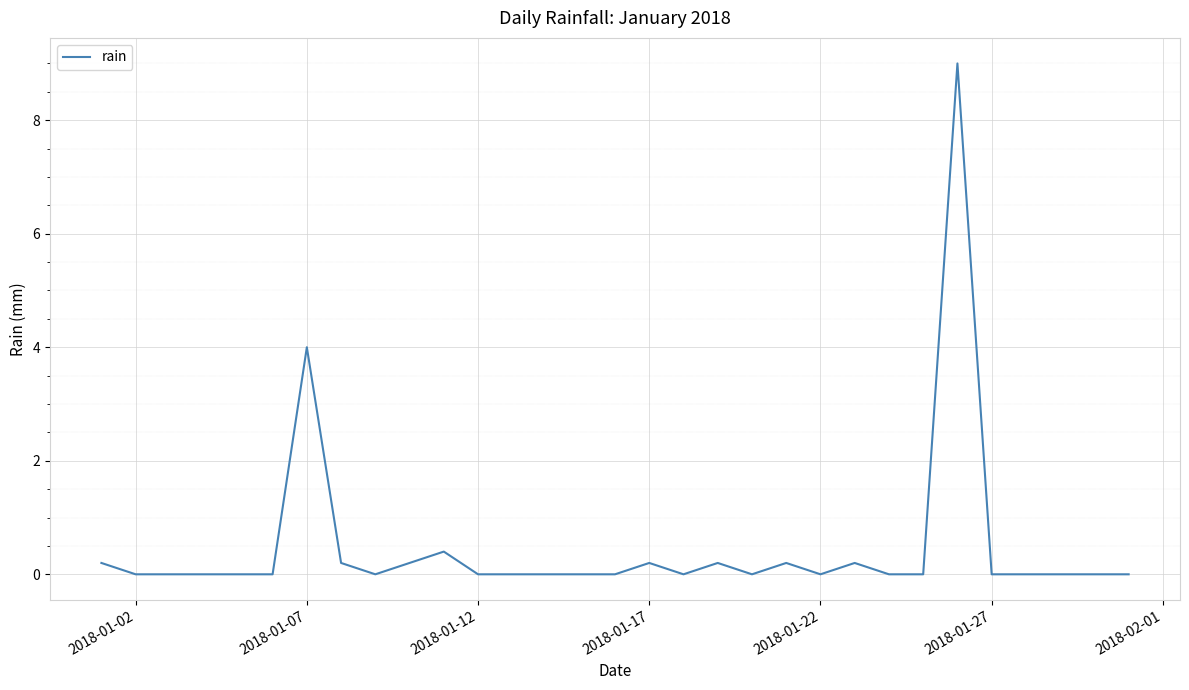

True or false: the data has more than 1 interior local peaks.

True